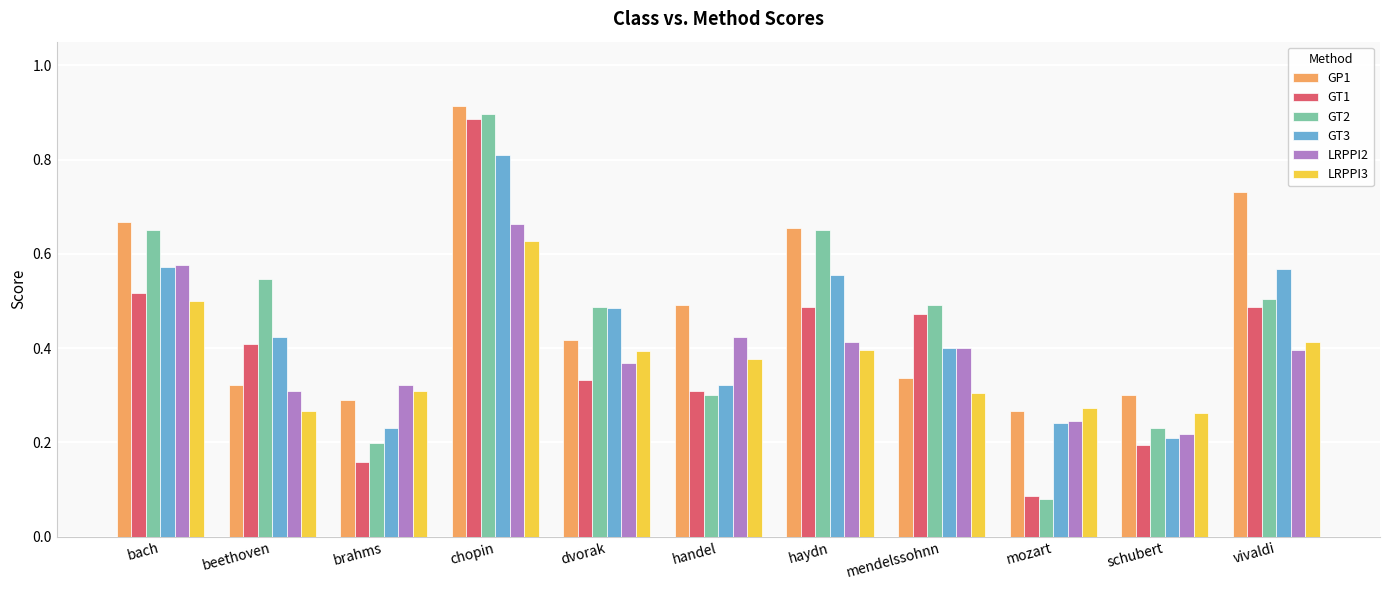

What is the sum of all GT3 values?

4.8